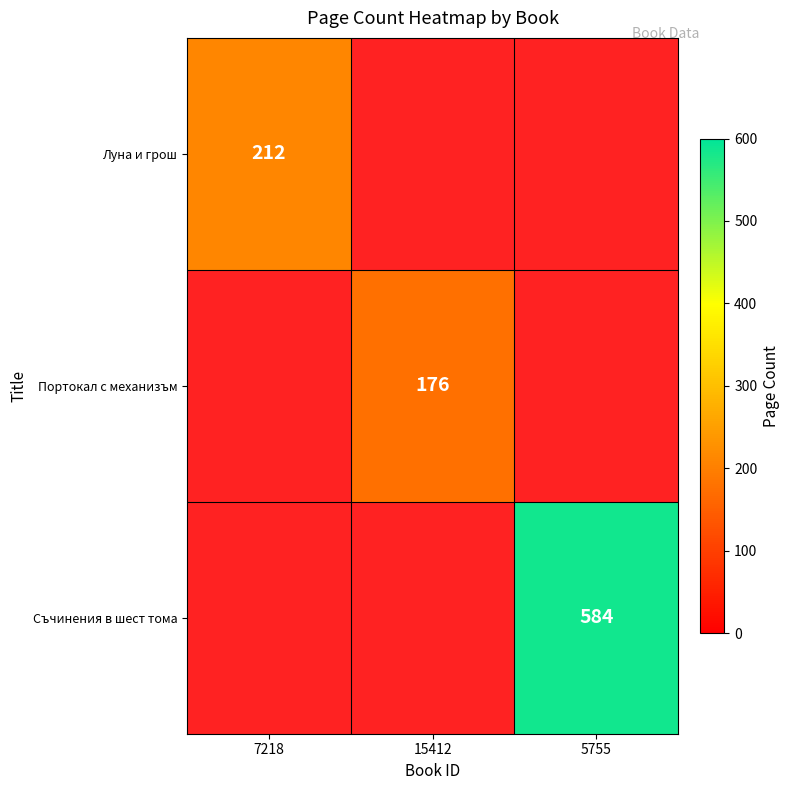

Is it true that Луна и грош equals 212 at 7218?

True